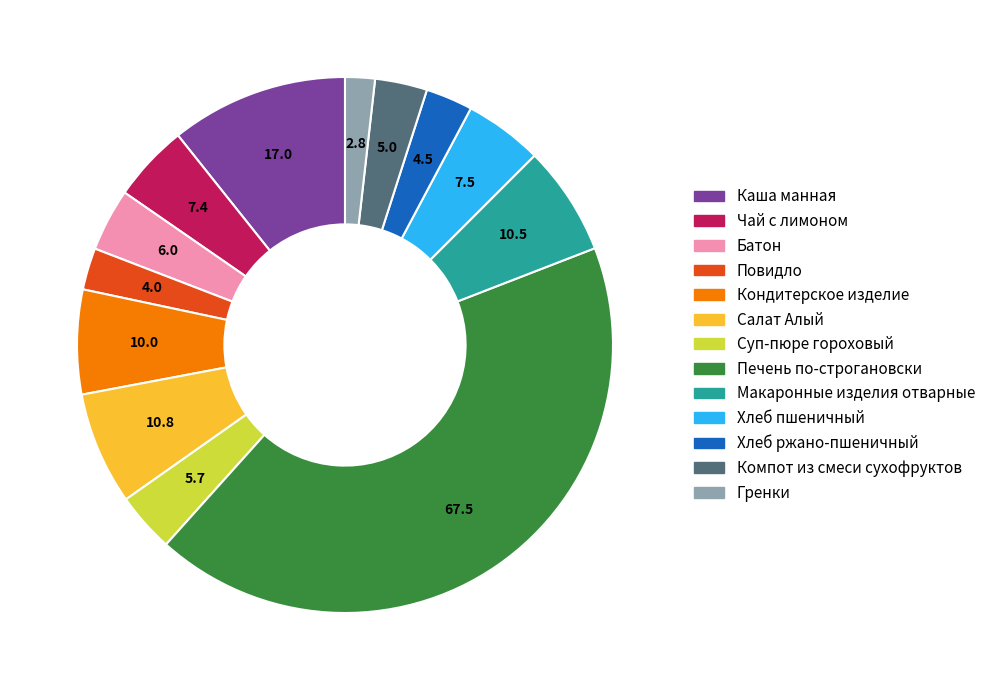

True or false: Компот из смеси сухофруктов accounts for 14% of the total.

False